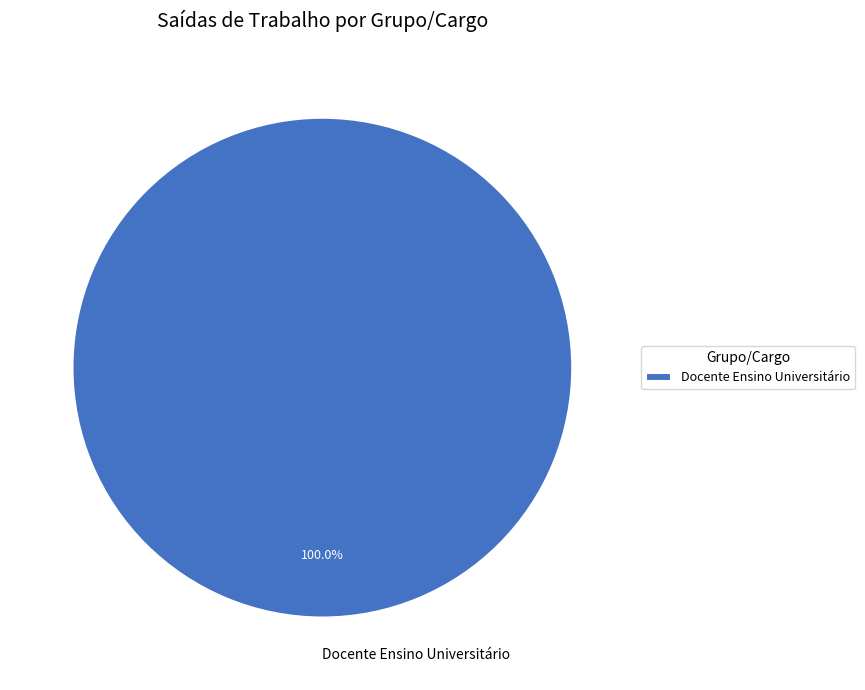

Count the number of slices in the pie.

1